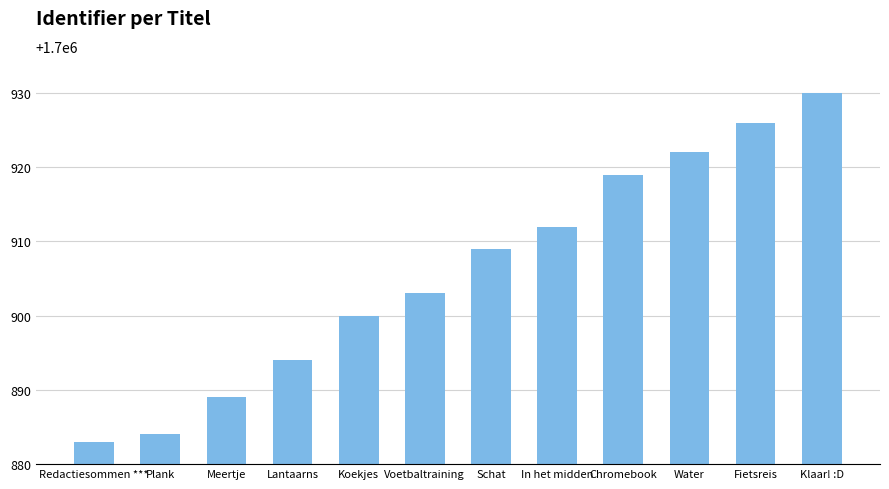

Are the bars horizontal?

No